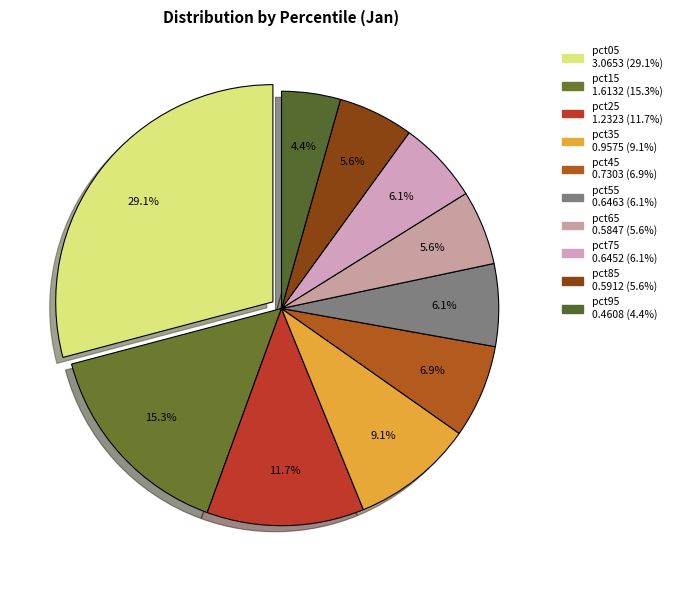

Which has a higher value, pct25 or pct45?

pct25